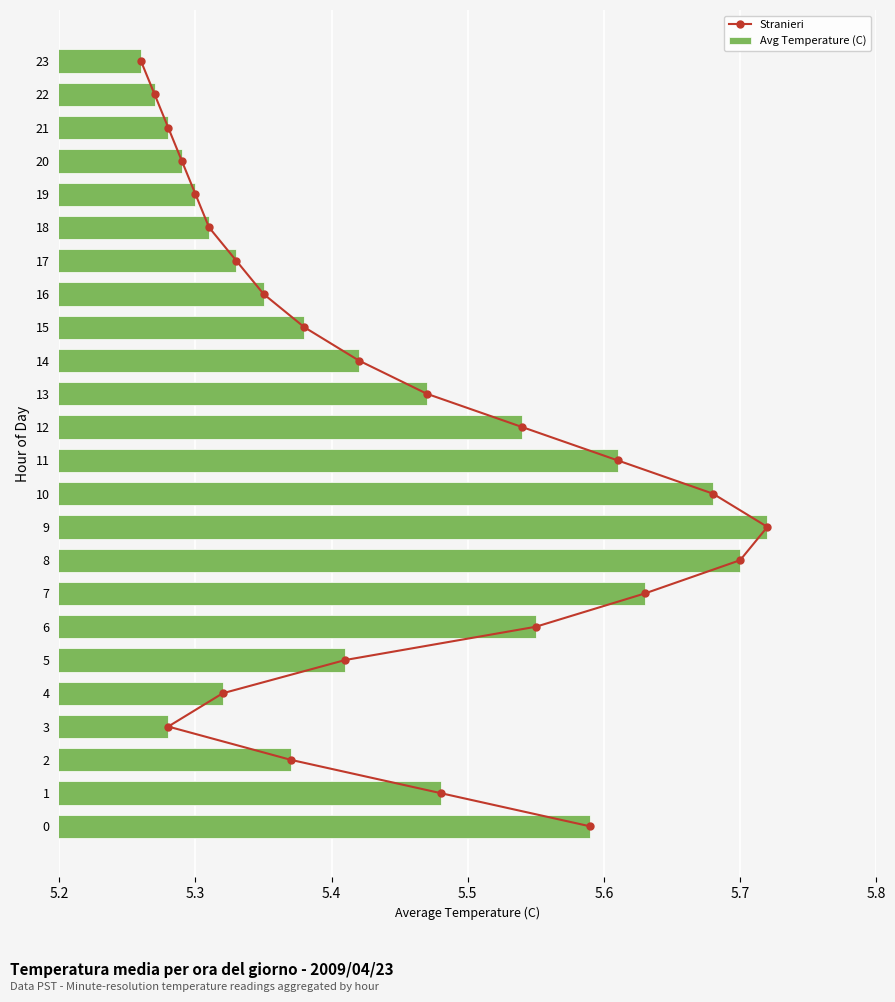

What value does the Avg Temperature (C) series have at 20?

5.3